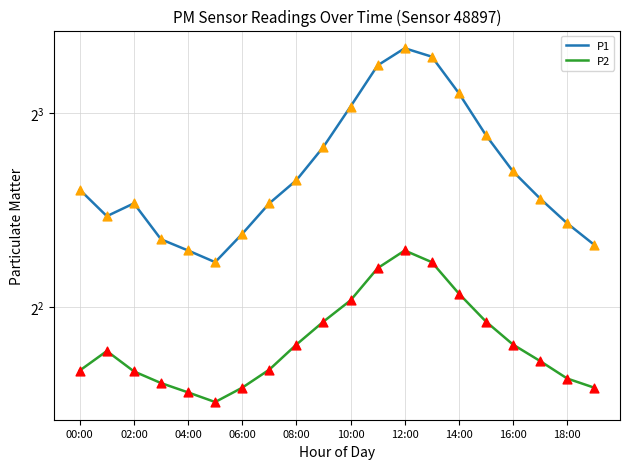

Which series contains the highest Y value?

P1